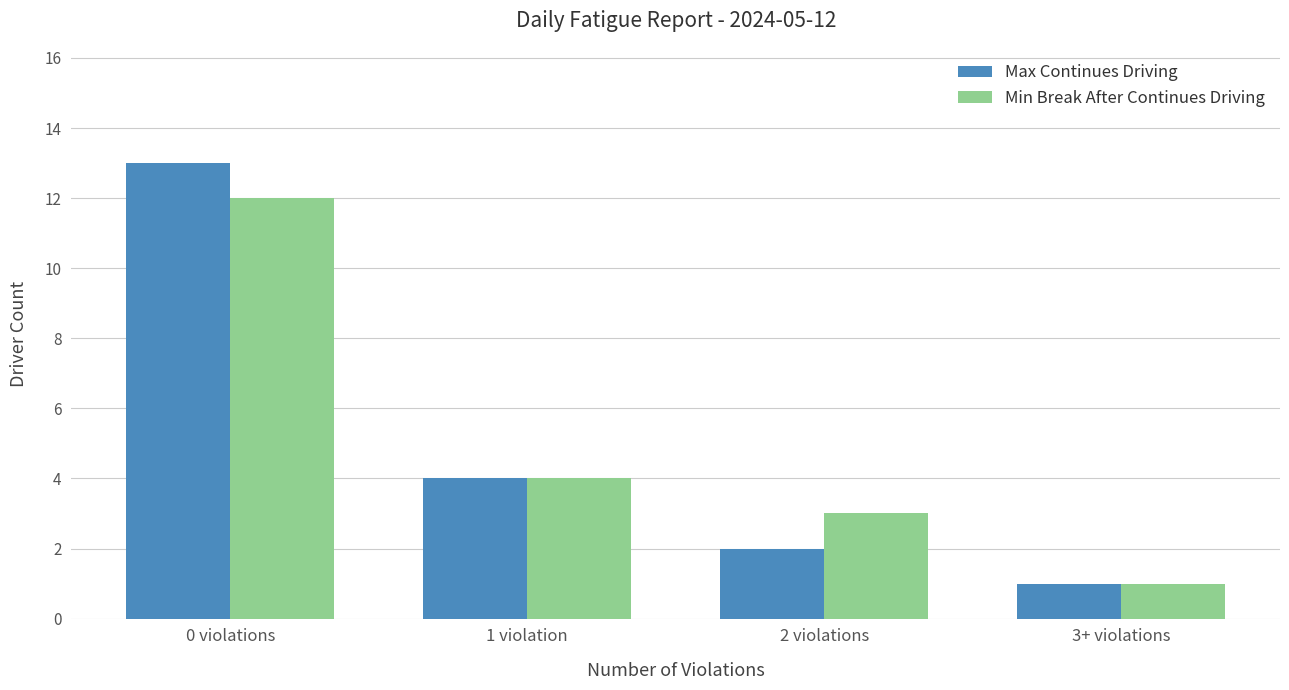

At which category is the sum across all series the highest?

0 violations